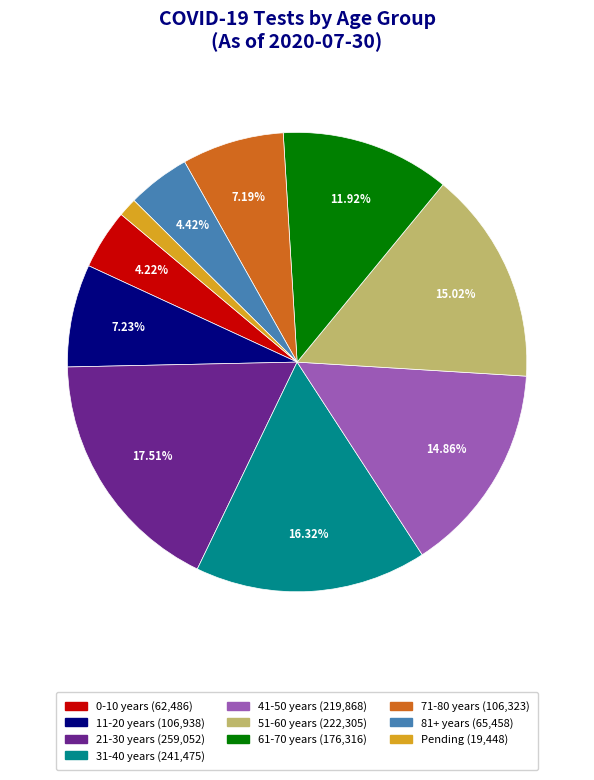

What percentage is the 81+ years slice, to the nearest percent?

4%